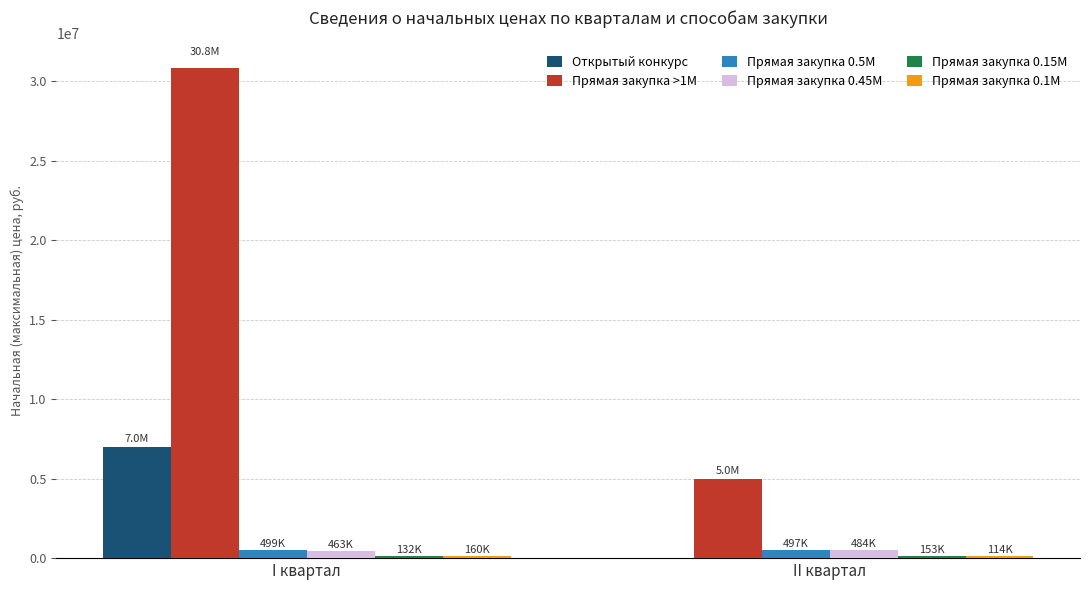

The Открытый конкурс series shows 3956518.4 at II квартал. True or false?

False